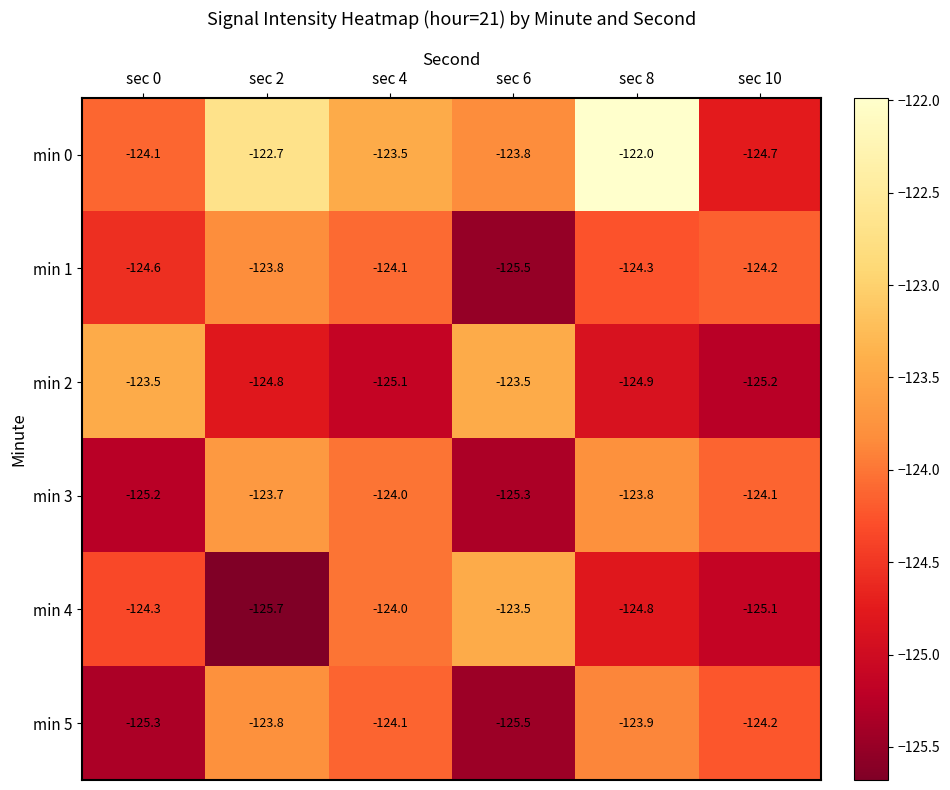

What value does the min 4 series have at sec 6?

-123.5